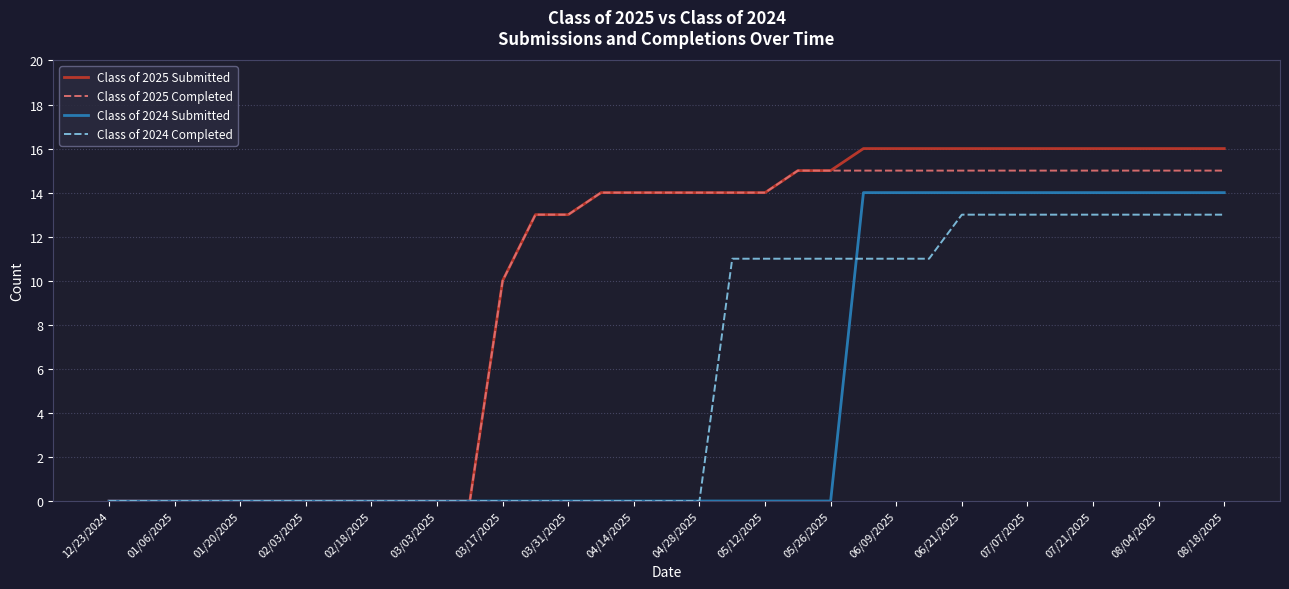

Rank the series by their maximum value, from highest to lowest.

Class of 2025 Submitted, Class of 2025 Completed, Class of 2024 Submitted, Class of 2024 Completed